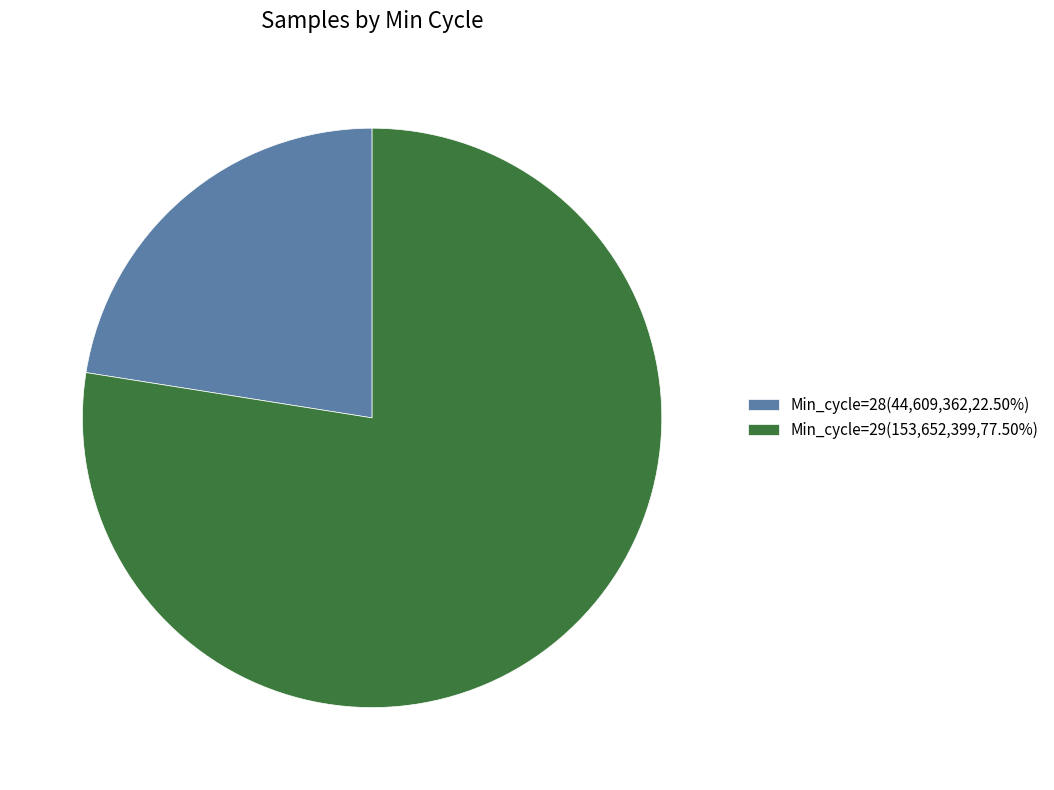

Does Min_cycle=28(44,609,362,22.50%) represent more than half of the total?

No